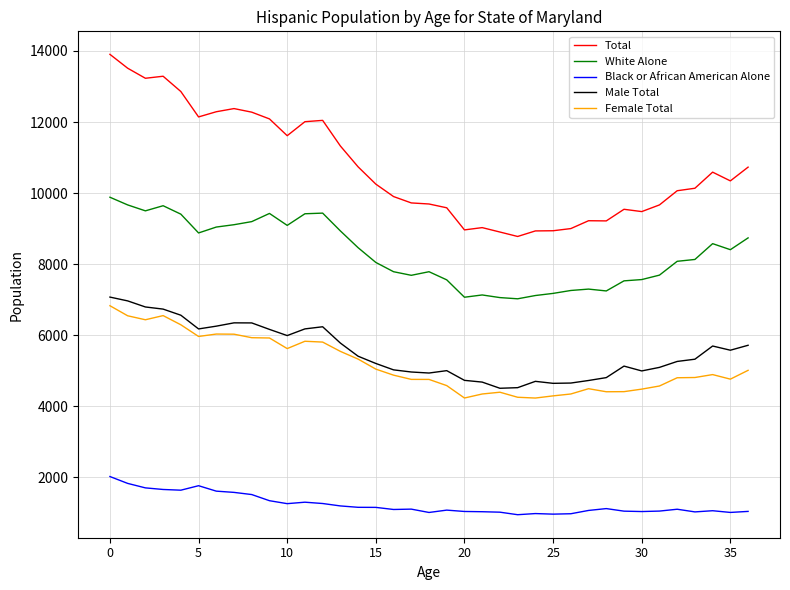

True or false: Male Total and Total intersect in this chart.

False